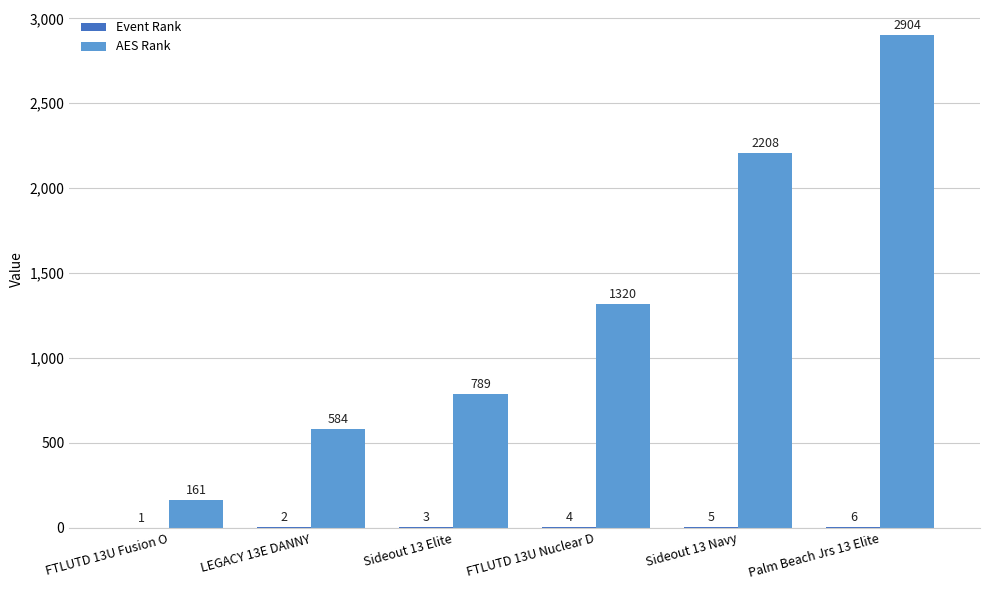

True or false: AES Rank has a value of 2904 at Palm Beach Jrs 13 Elite.

True